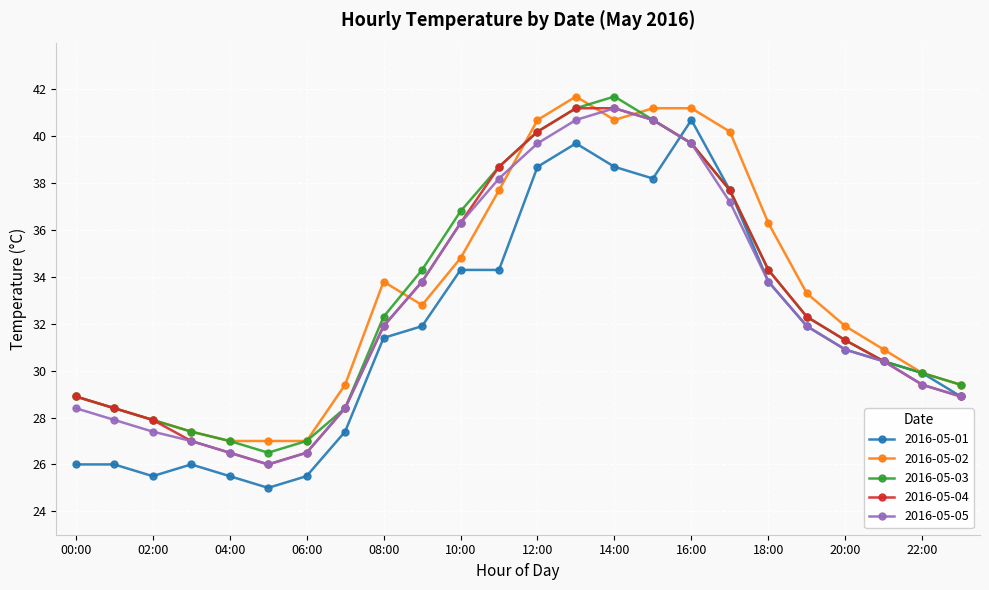

What is the maximum value for 2016-05-03?

41.7